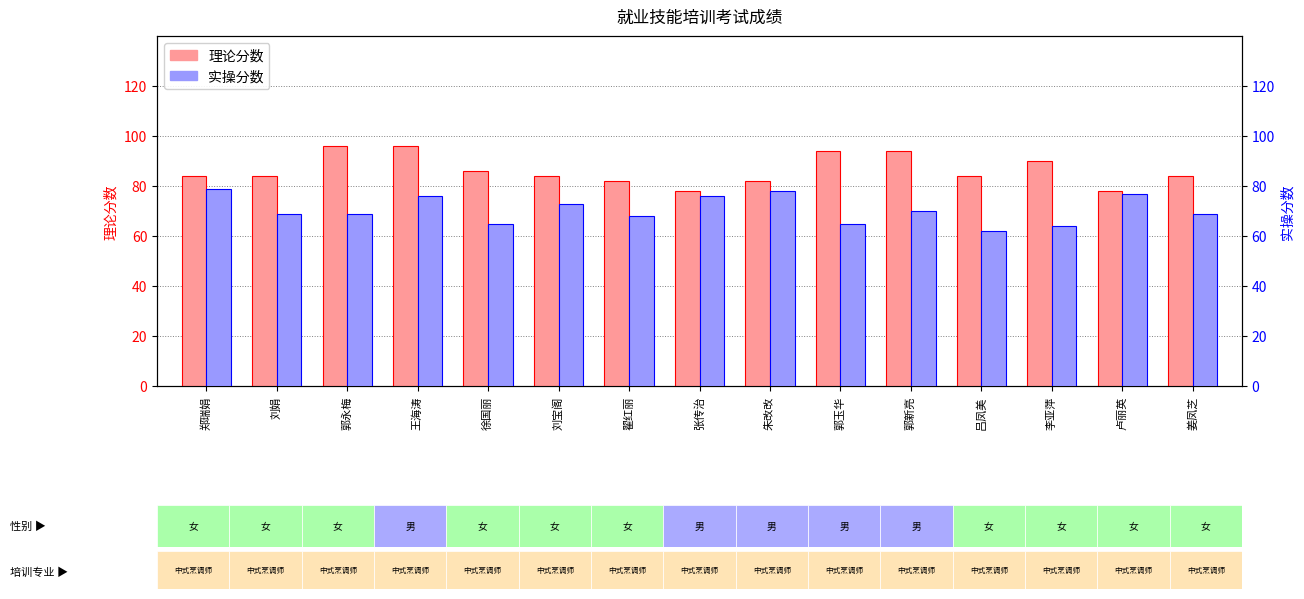

What is the value of the 实操分数 bar at the 15th from the left?

69